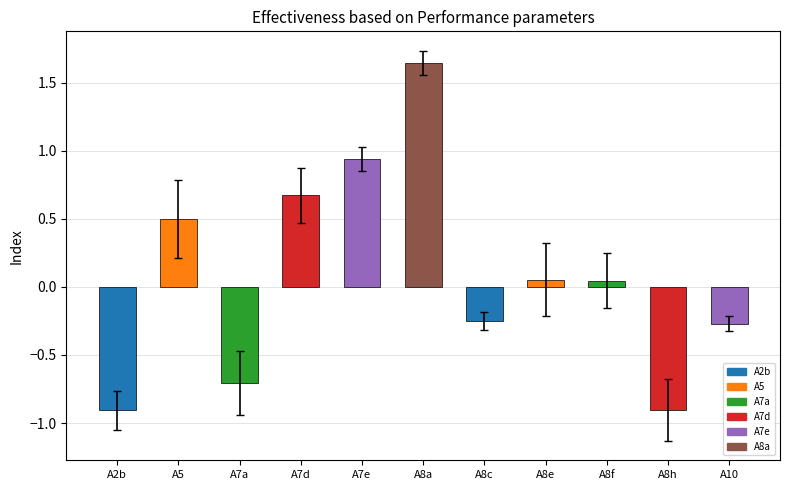

Is it true that the value at A10 is -0.1?

False